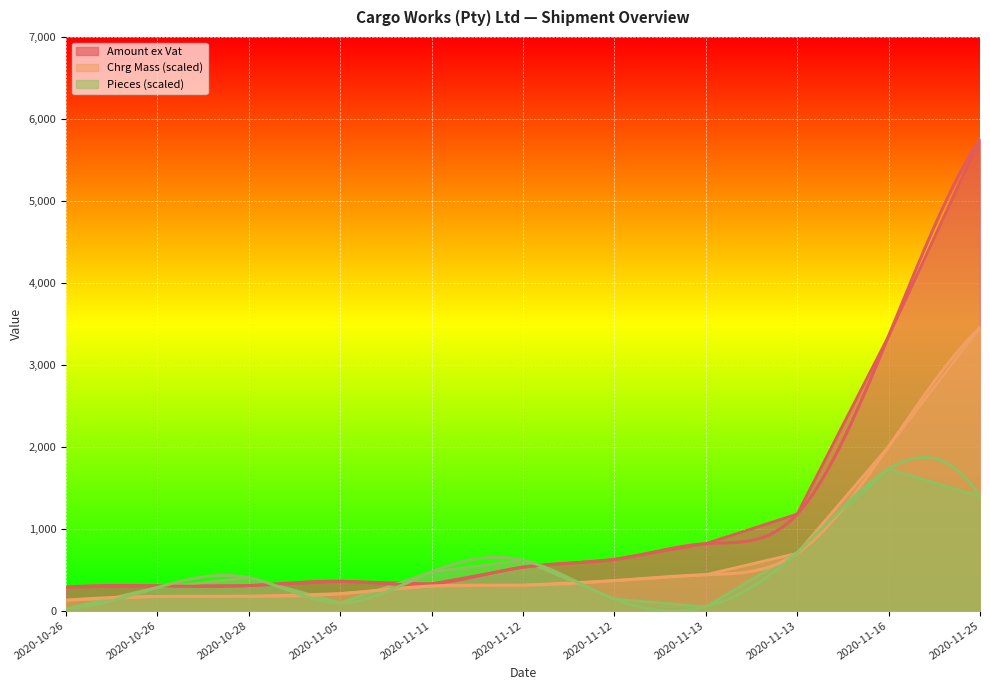

At which label is Amount ex Vat closest to 3022?

2020-11-16